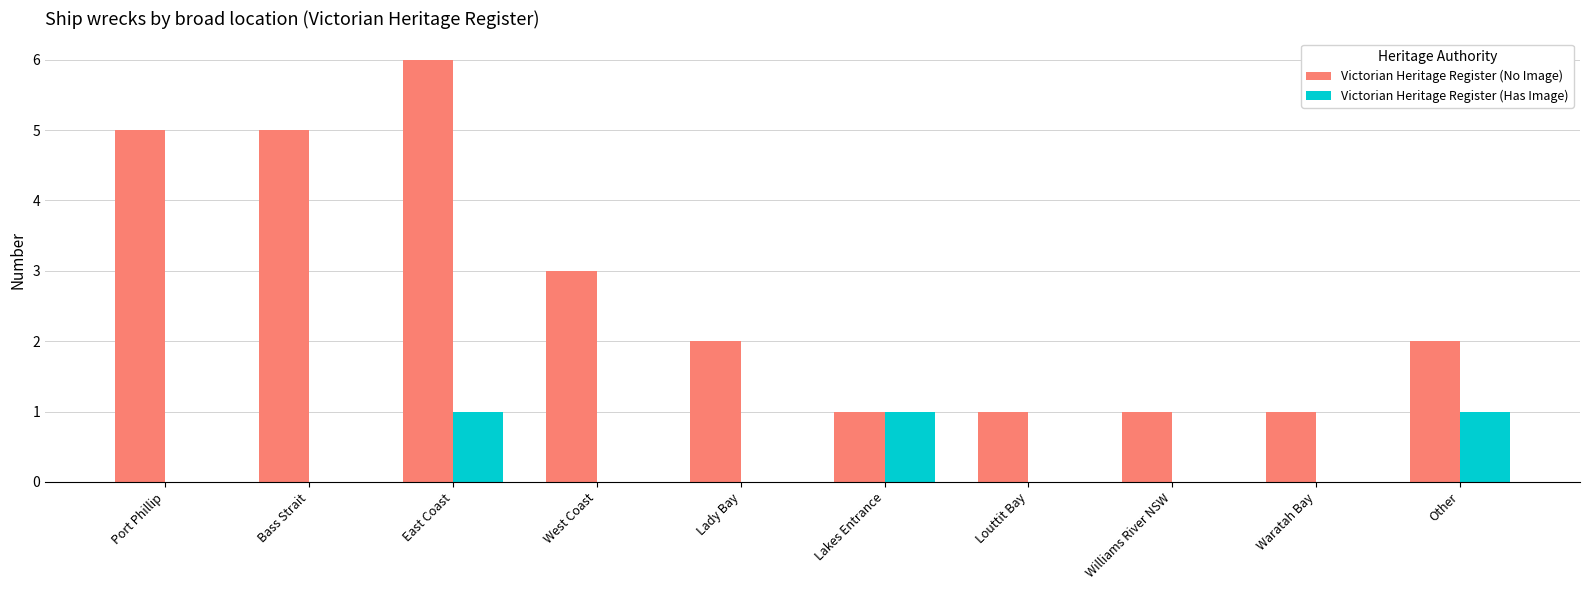

At which category is the sum across all series the highest?

East Coast